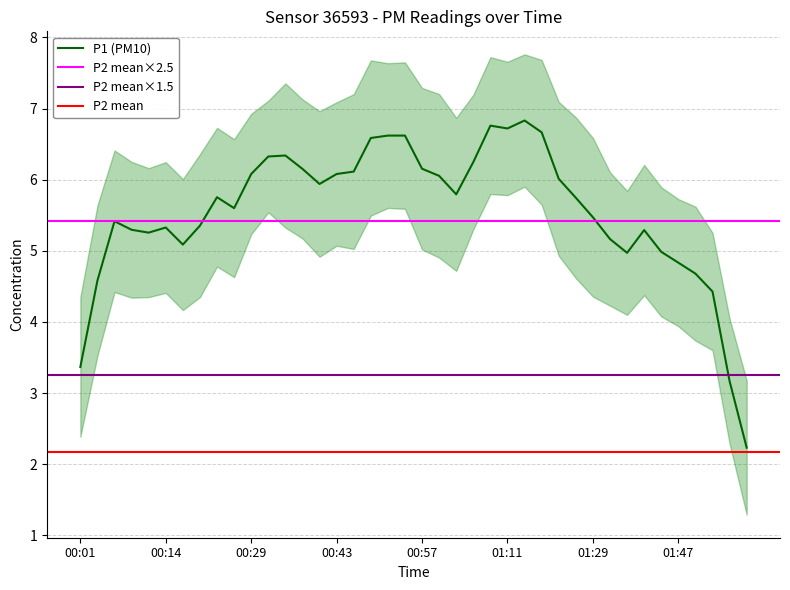

True or false: P1 and P2 intersect in this chart.

False